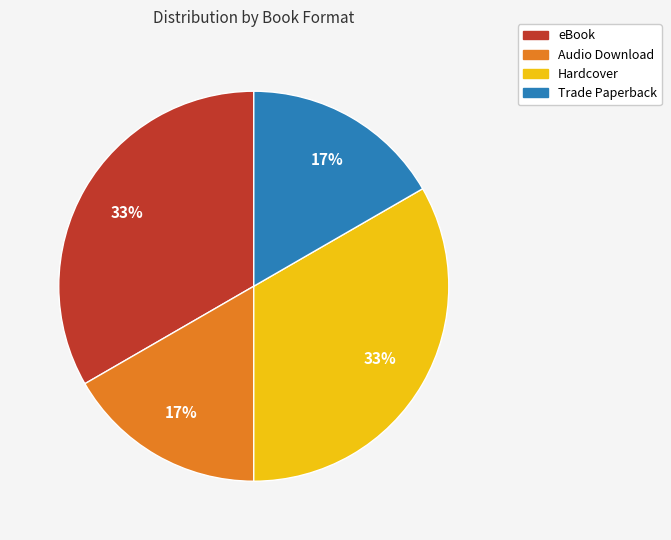

The Trade Paperback slice represents 5% of the pie. True or false?

False